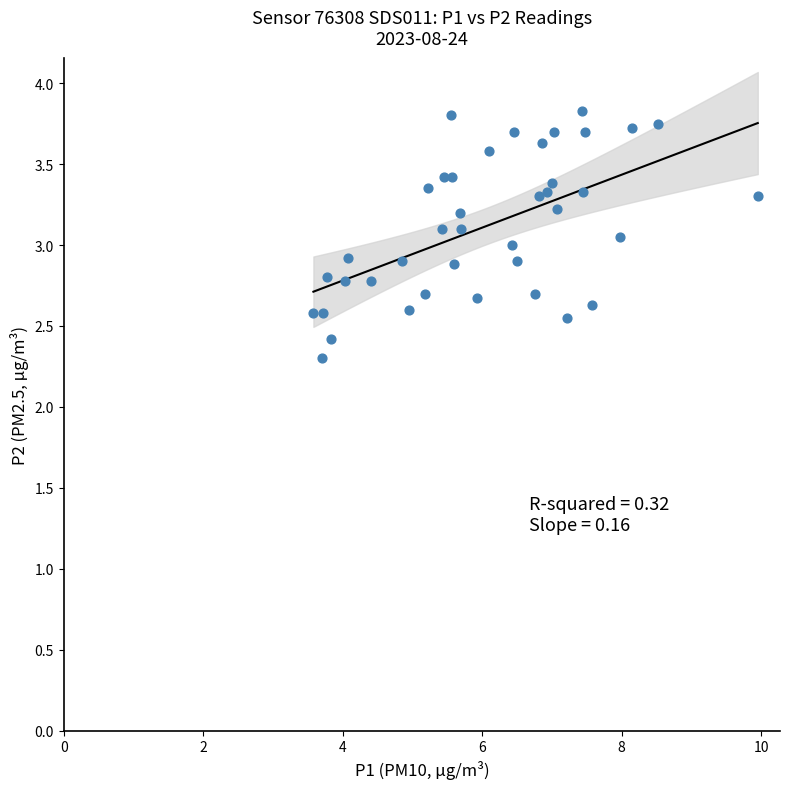

What is the range of X values (max minus min)?

6.4